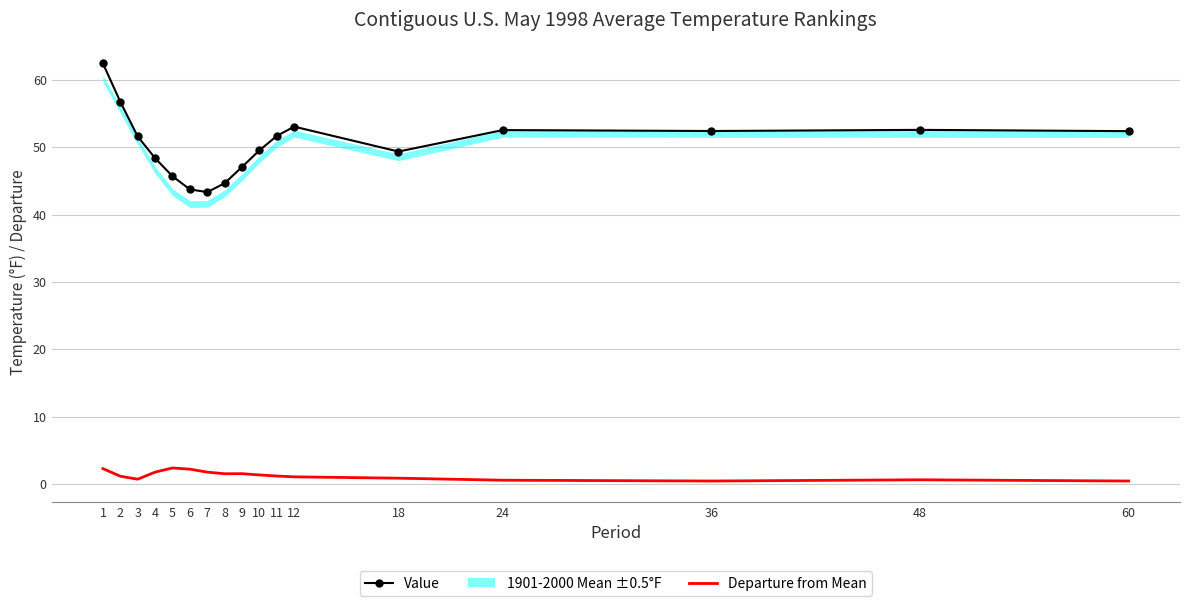

True or false: Departure from Mean has a value of 1.8 at 10.

False